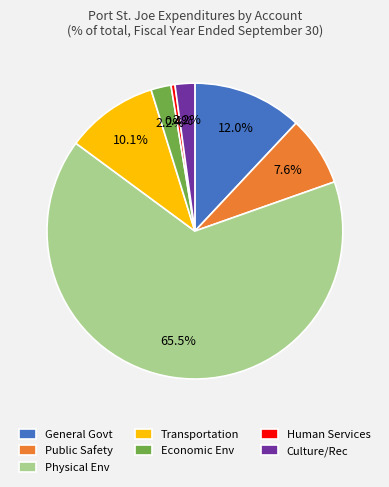

Is it true that Human Services is 0% of the pie?

True